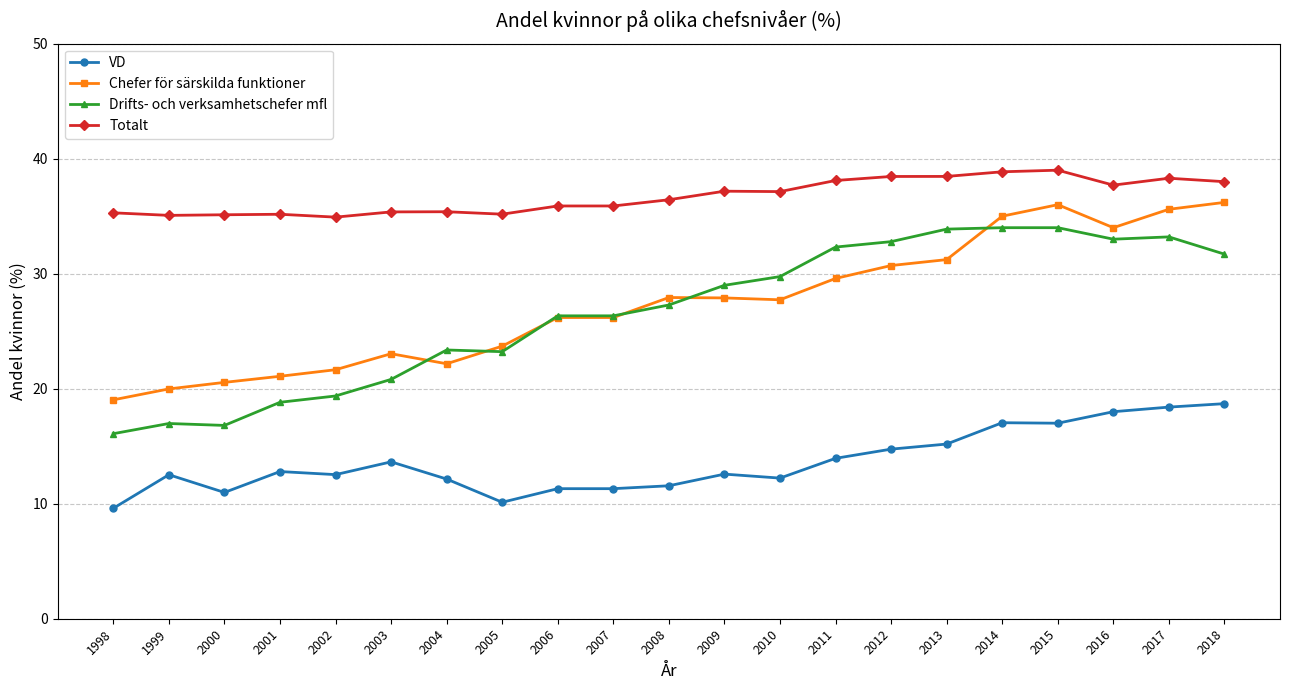

What is the sum of all VD values?

286.3